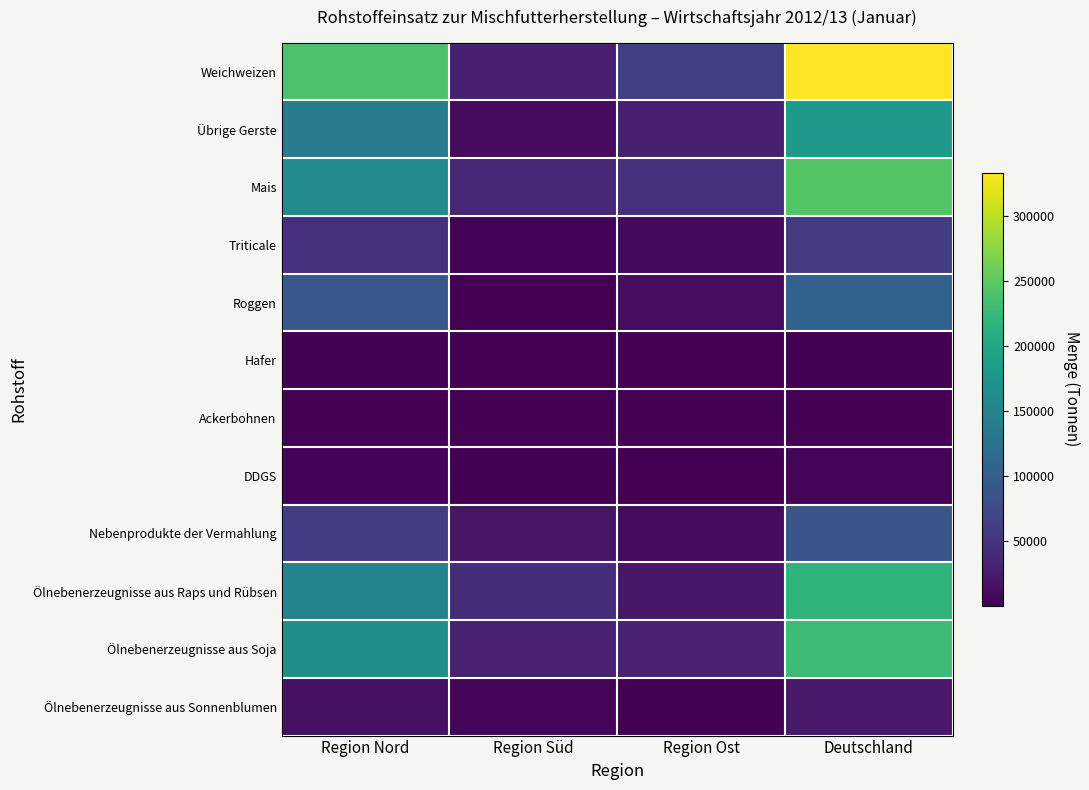

At how many categories does at least one series exceed 236638?

2